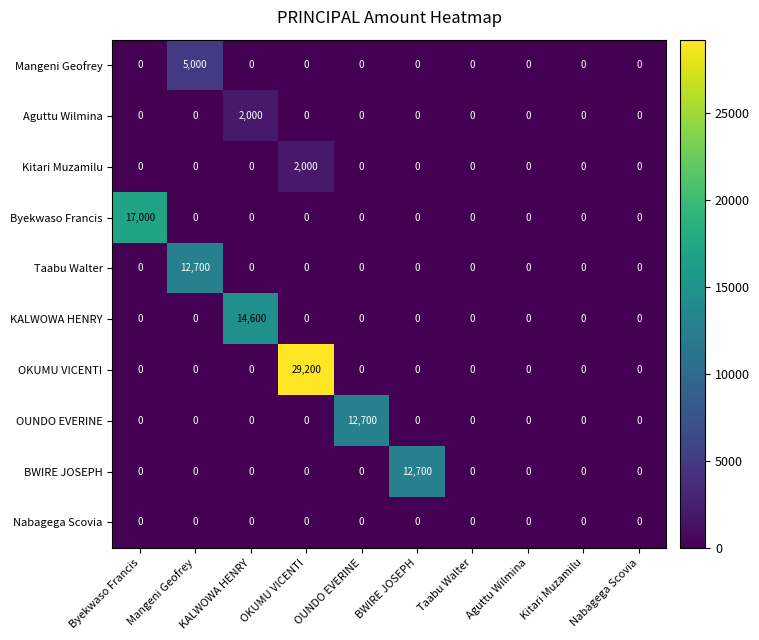

Between Mangeni Geofrey and KALWOWA HENRY, which series saw the biggest shift?

KALWOWA HENRY